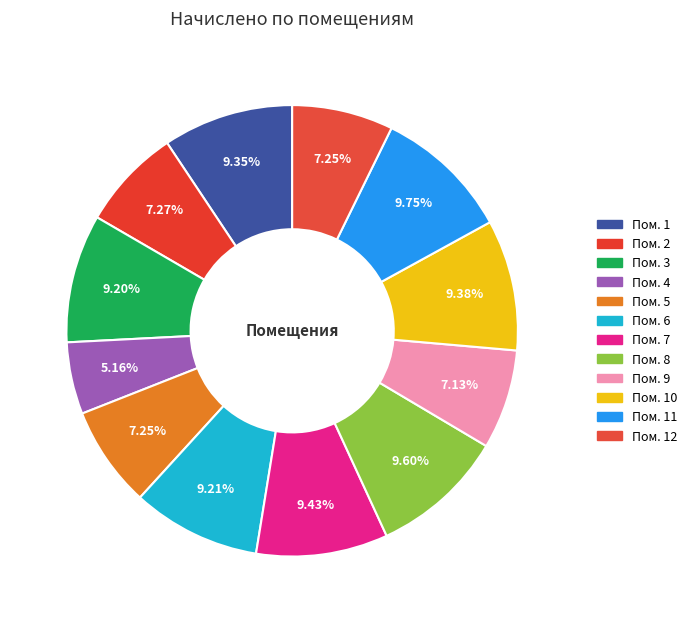

To the nearest percent, what is the average slice percentage?

8%